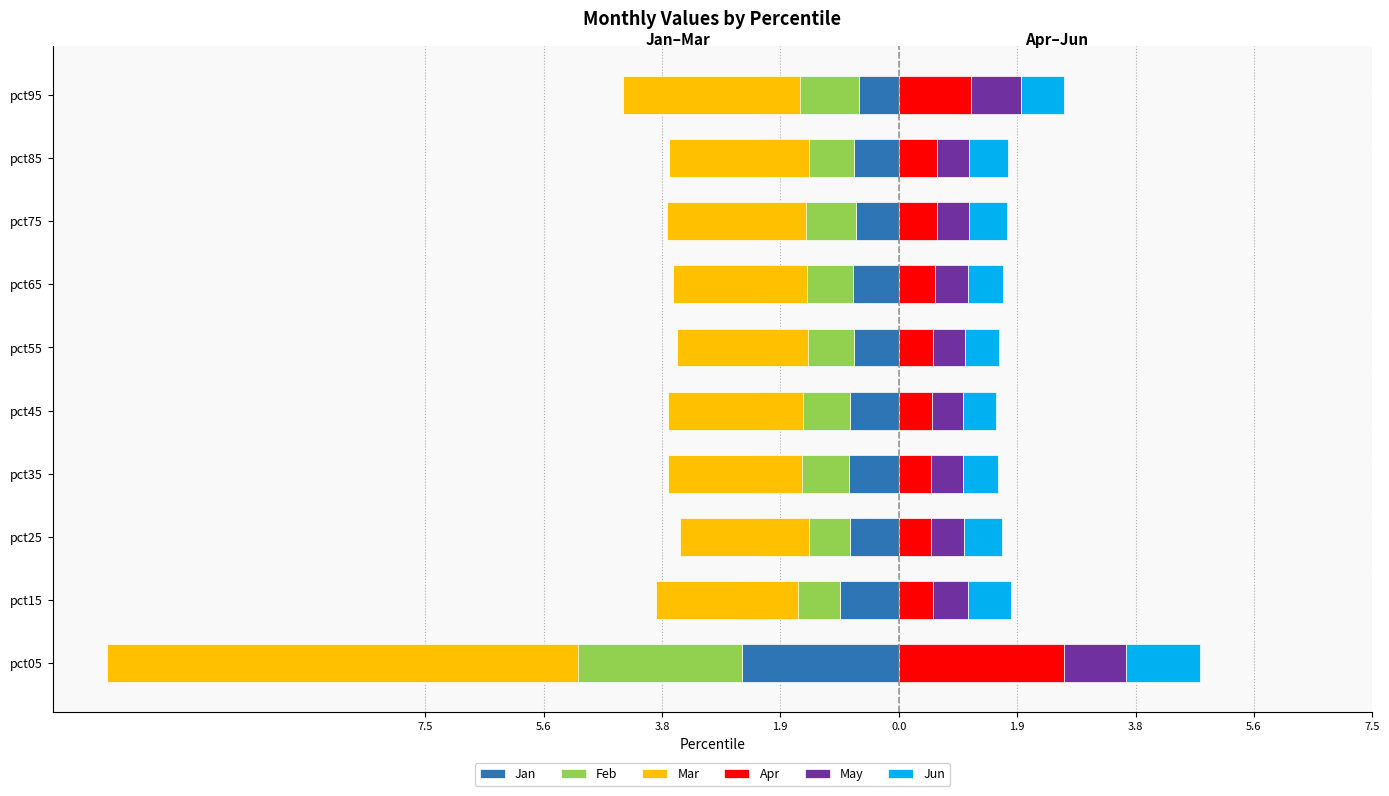

Rank the series by their maximum value, from highest to lowest.

Apr, Jun, May, Jan, Feb, Mar